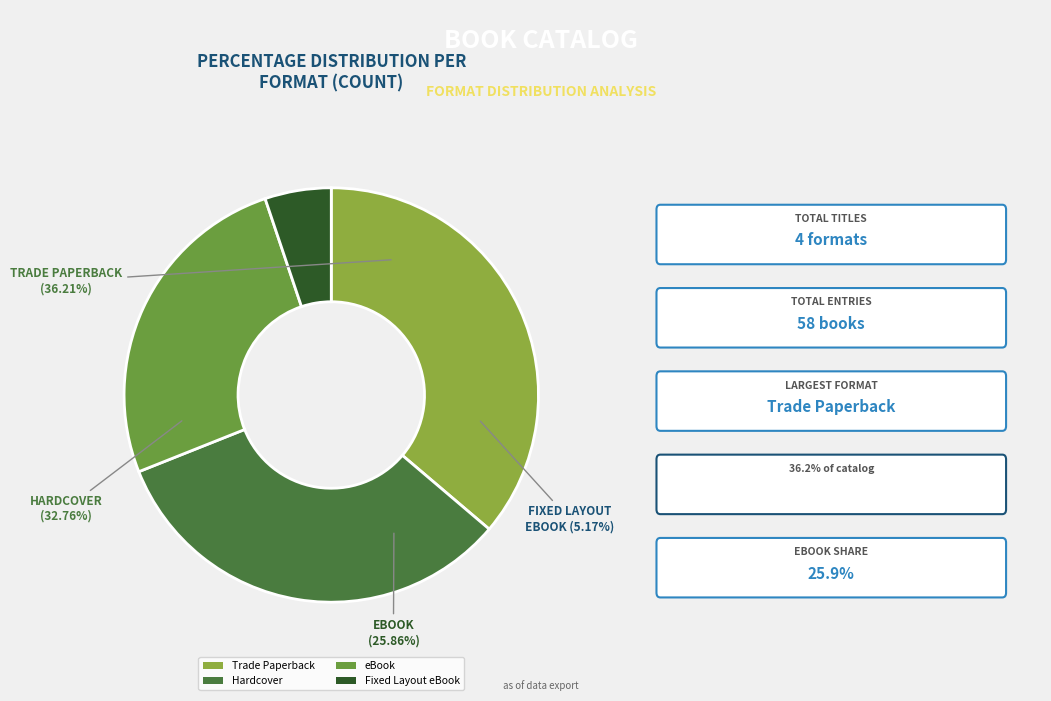

True or false: eBook accounts for 32% of the total.

False